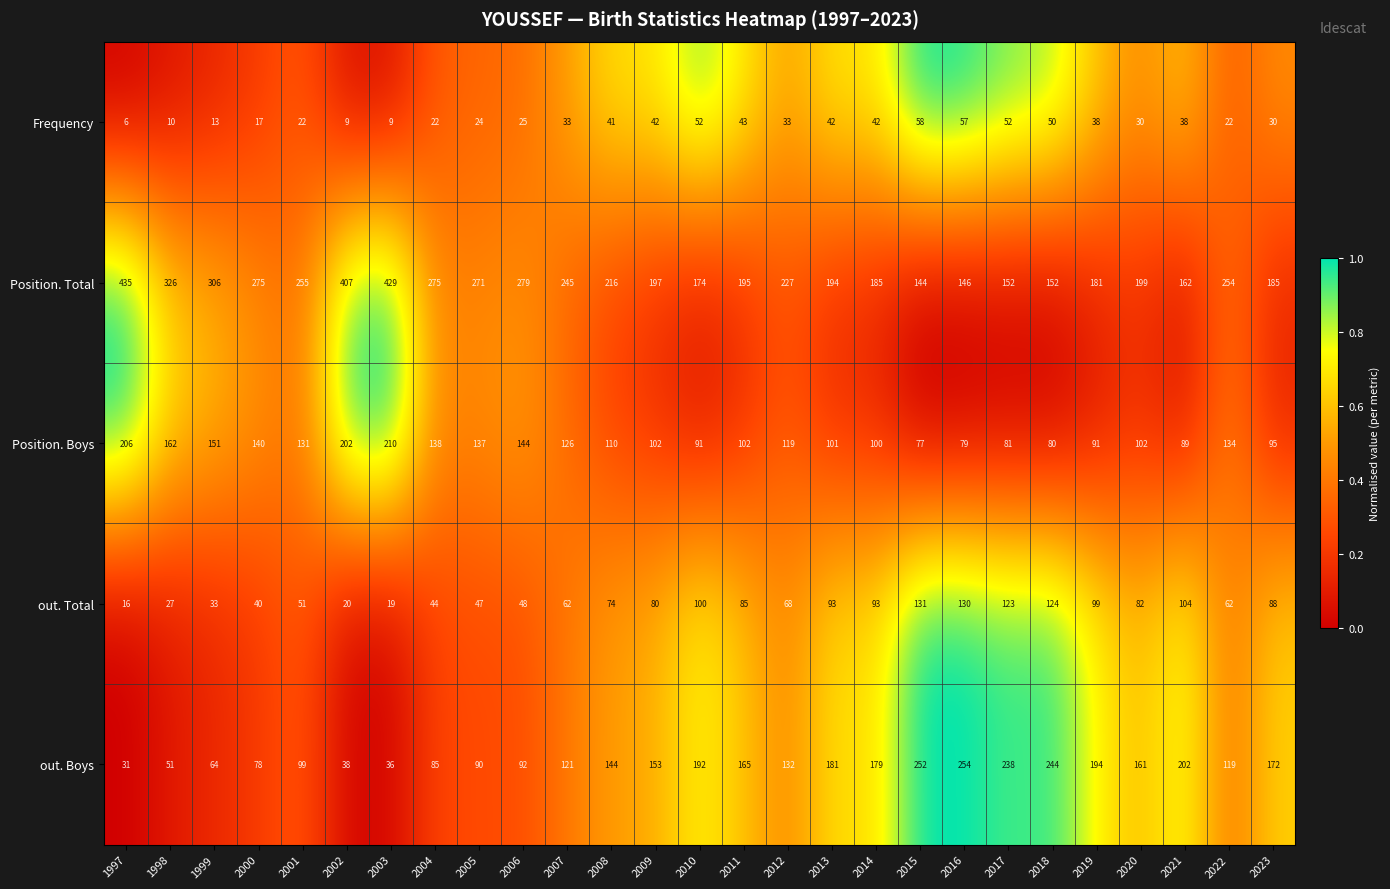

The Position. Boys series shows 42 at 1997. True or false?

False